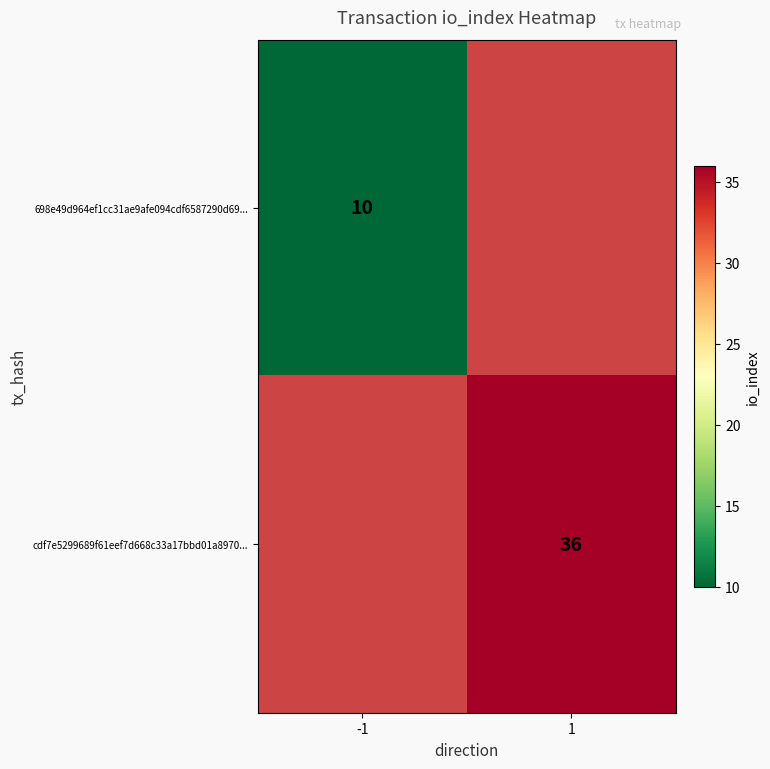

Is it true that cdf7e5299689f61eef7d668c33a17bbd01a8970... equals 60 at 1?

False